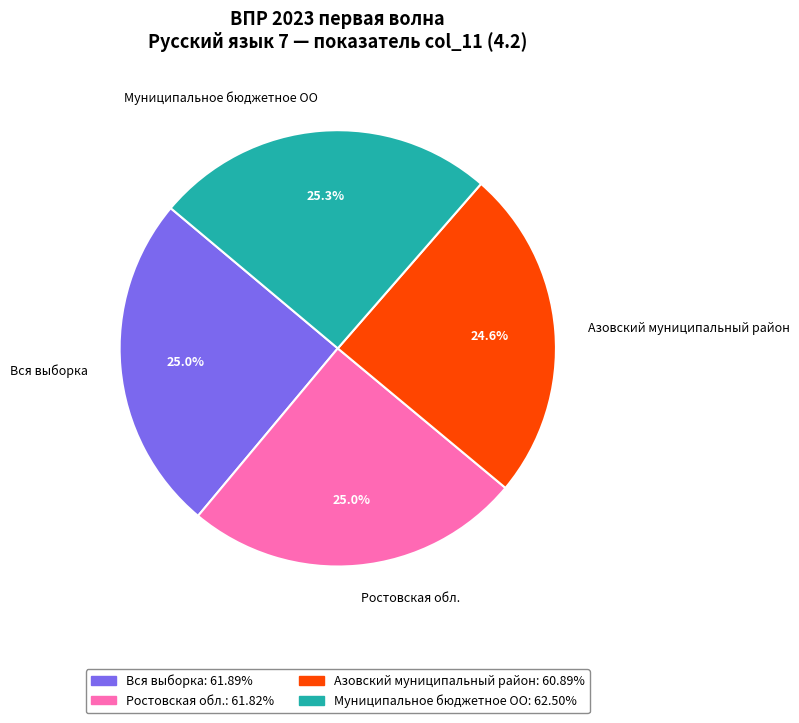

Does any single category account for the majority?

No